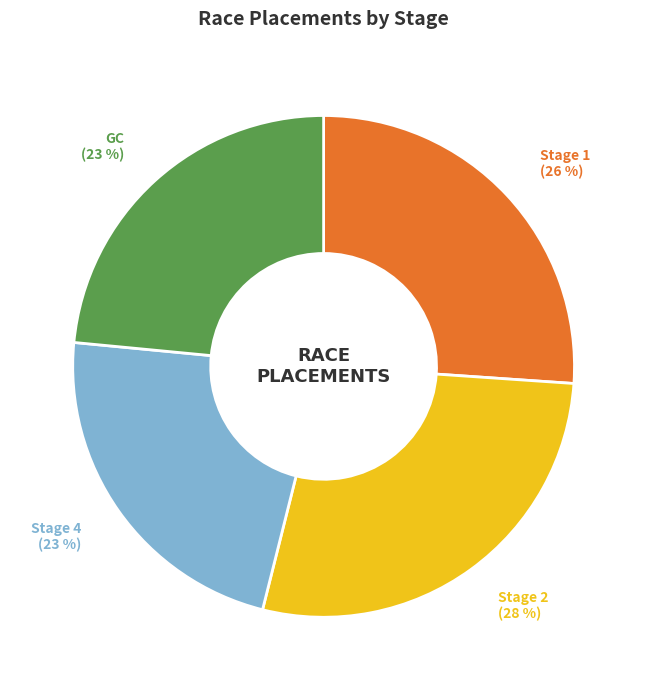

How many segments does this pie chart have?

4